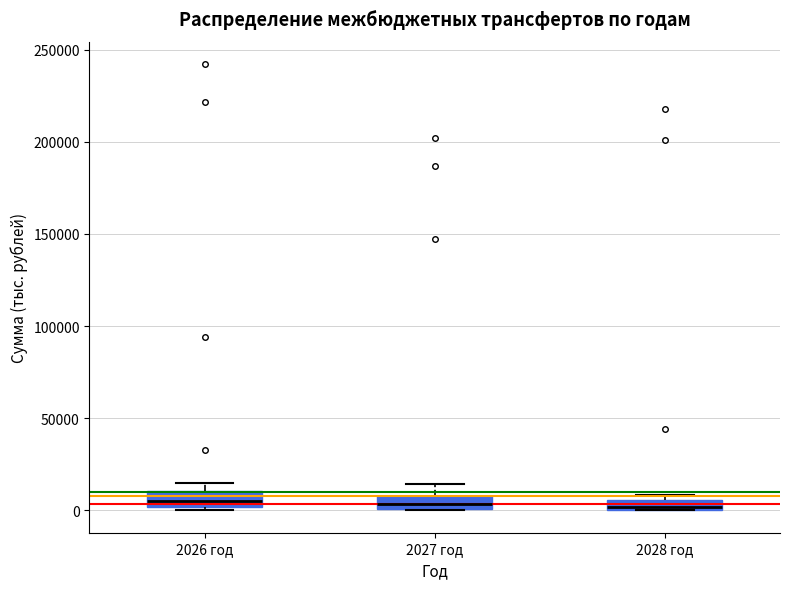

Where does the upper whisker of the box for 2027 год end on the y-axis? The values are not printed on the chart, so give them approximately, as read against the axis.

15000